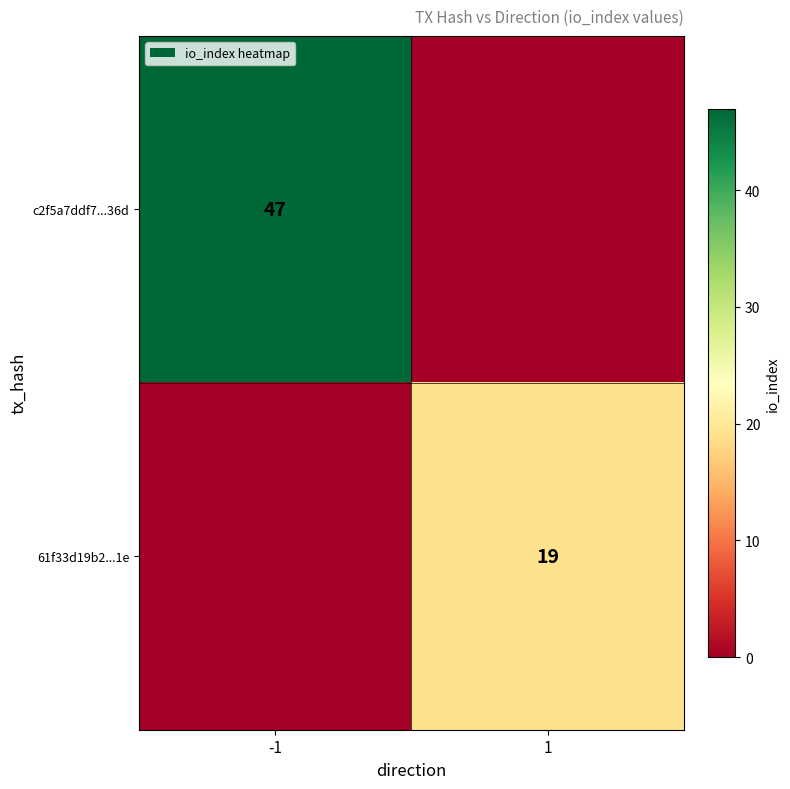

The value of c2f5a7ddf7...36d at -1 is 47. True or false?

True